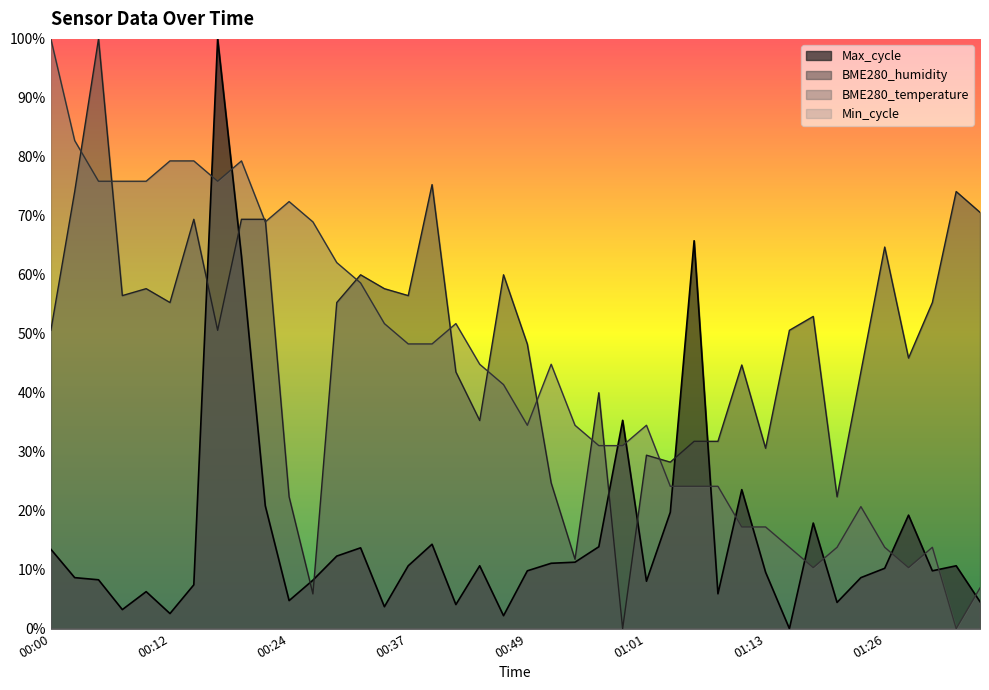

True or false: BME280_temperature has a value of 0.0 at 01:35.

False